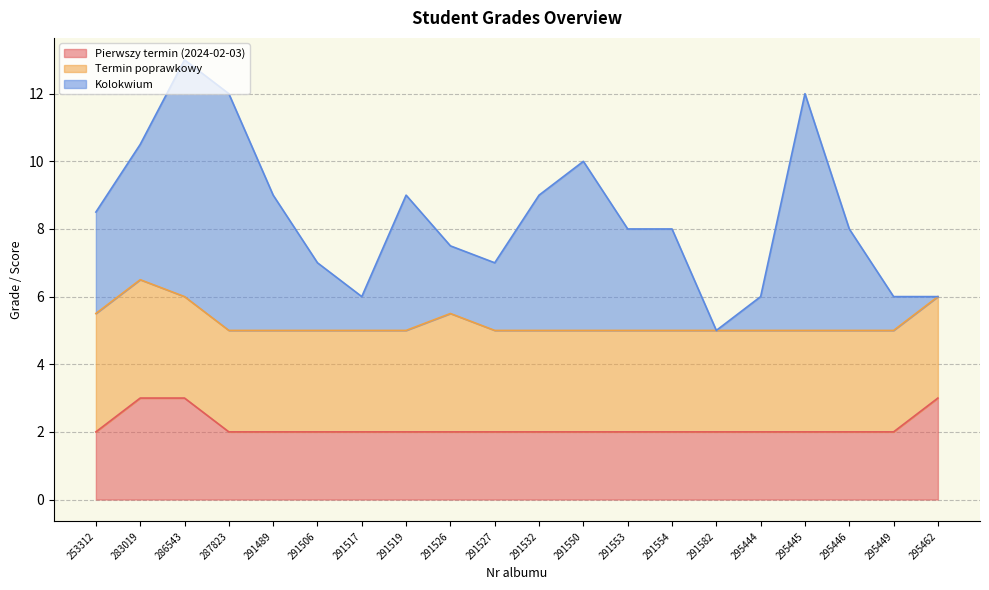

What is the average value of the Pierwszy termin (2024-02-03) series?

2.1